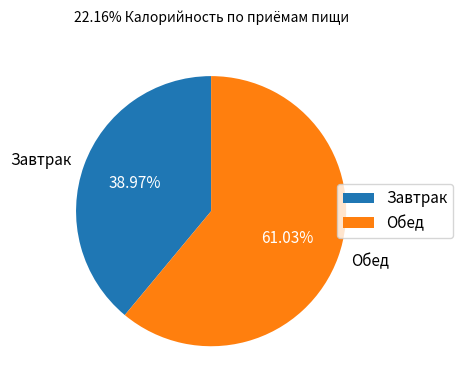

How many segments does this pie chart have?

2